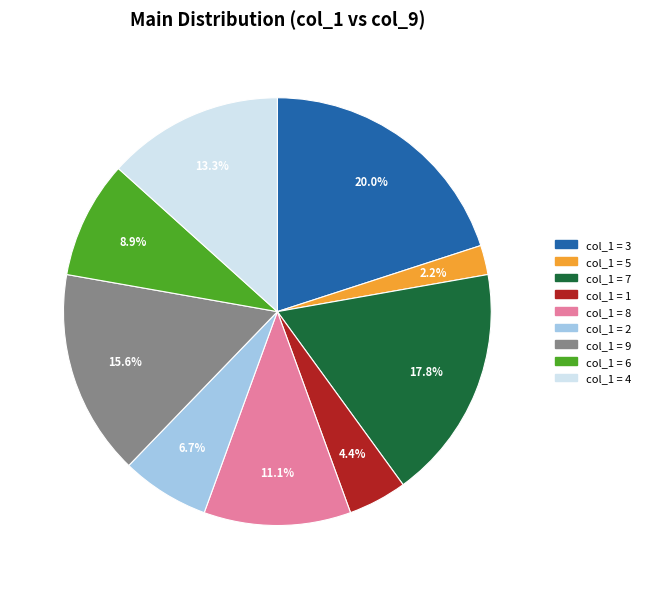

Does any single category account for the majority?

No